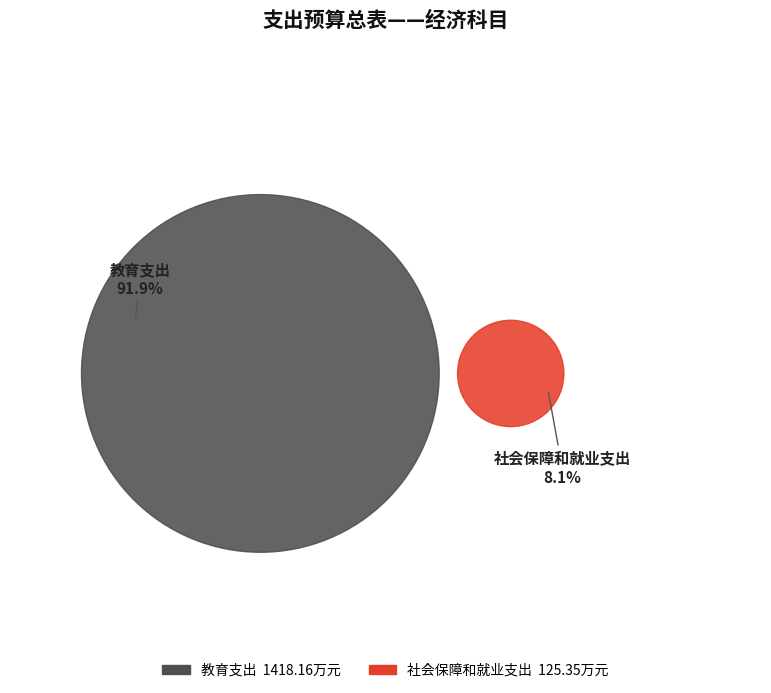

What percentage is the 教育支出 slice, to the nearest percent?

92%